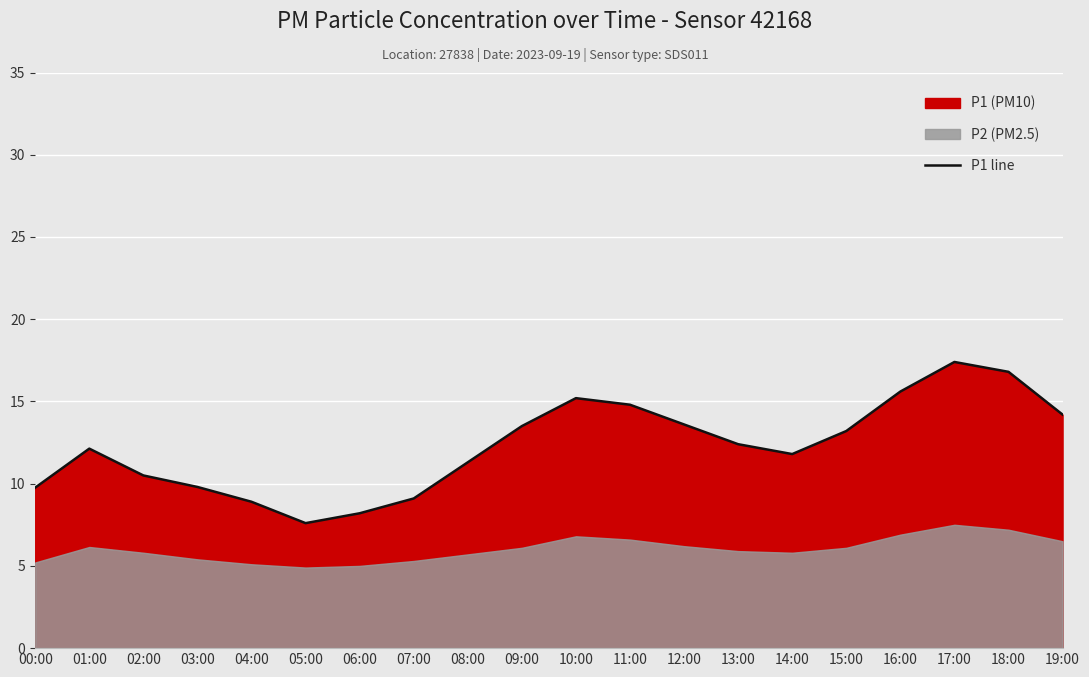

What is the minimum value for P1 line?

7.6